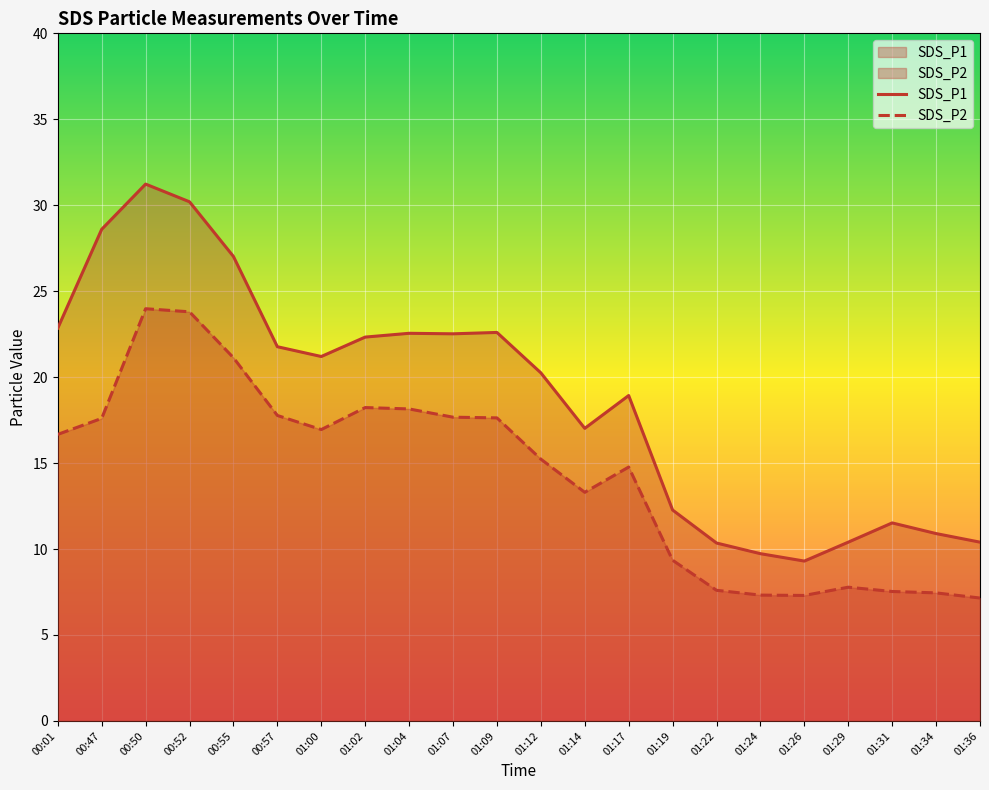

True or false: SDS_P2 and SDS_P1 cross at least once.

False